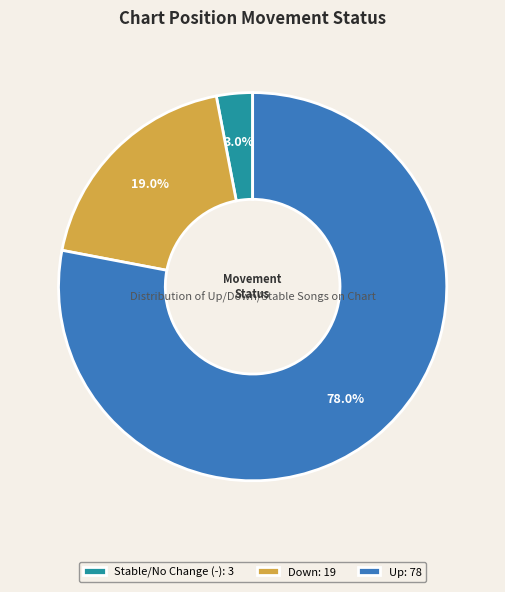

Which slice is the largest?

Up: 78